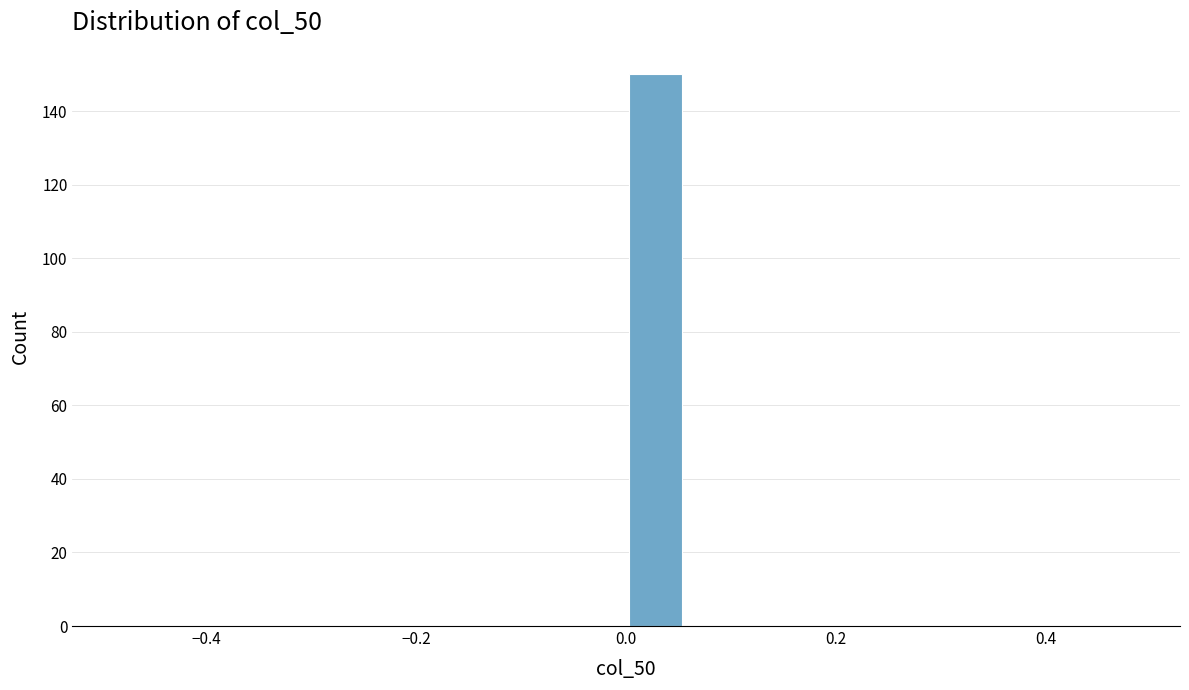

Around what value on the x-axis is the tallest bar? Give the approximate position of its centre, as read against the axis.

0.02